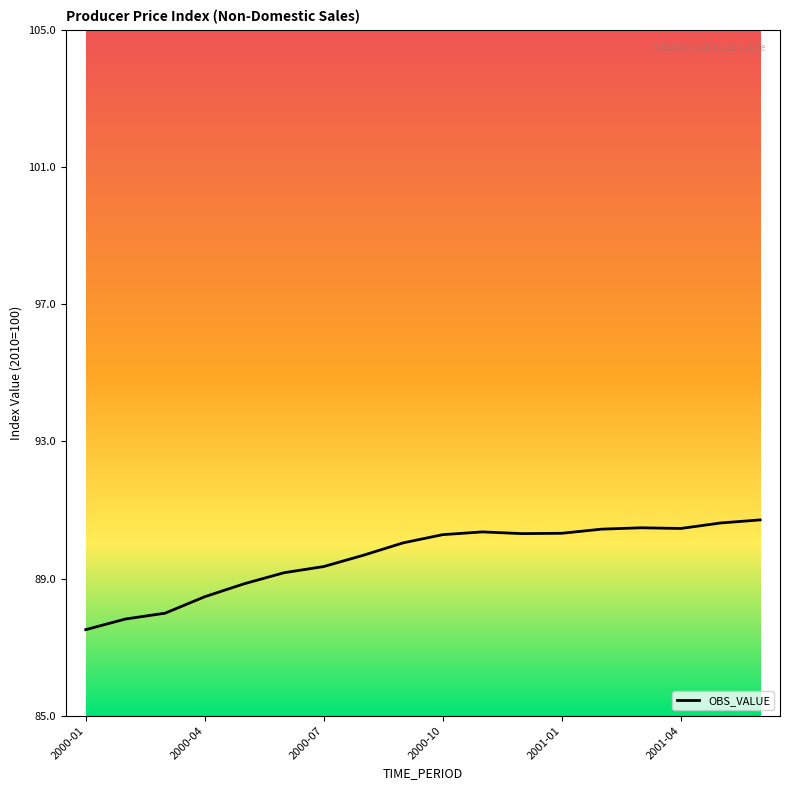

What is the smallest value displayed?

87.5